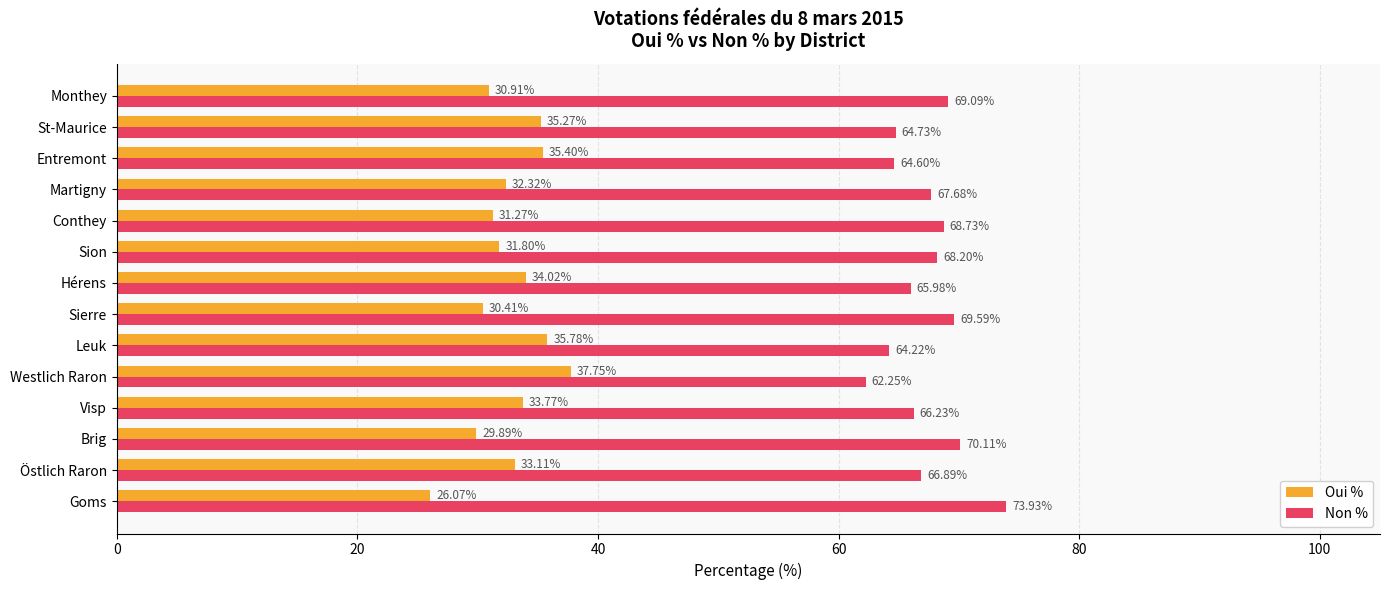

What is the smallest value displayed?

26.1